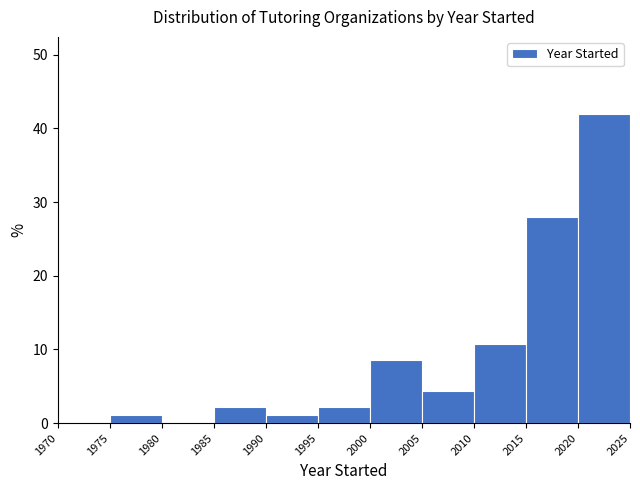

Over which range of the x-axis is the bar tallest?

2020 to 2025